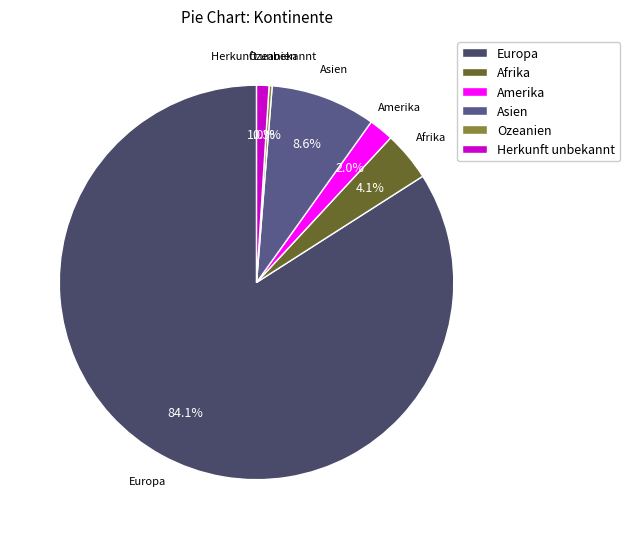

How much of the chart is everything except Amerika?

98.0%